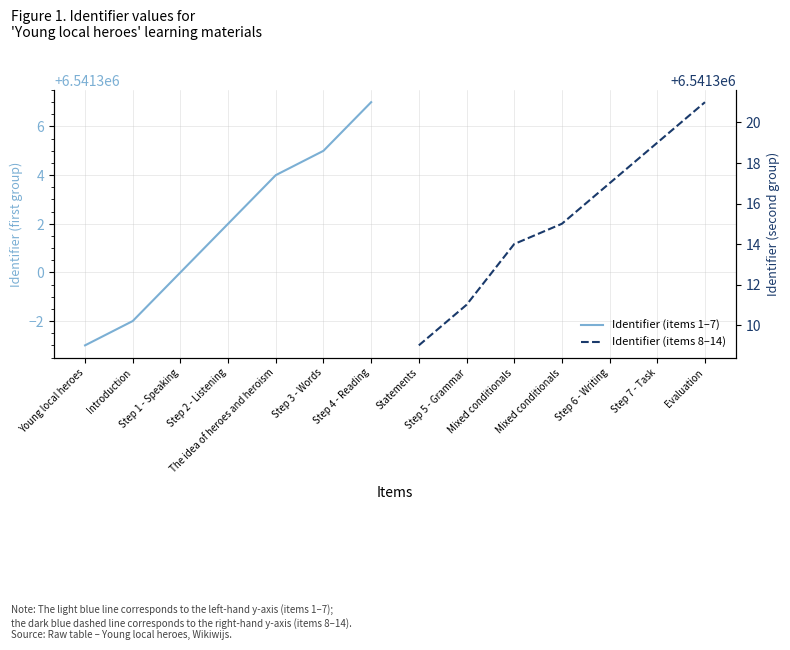

What is the smallest value displayed?

6541297